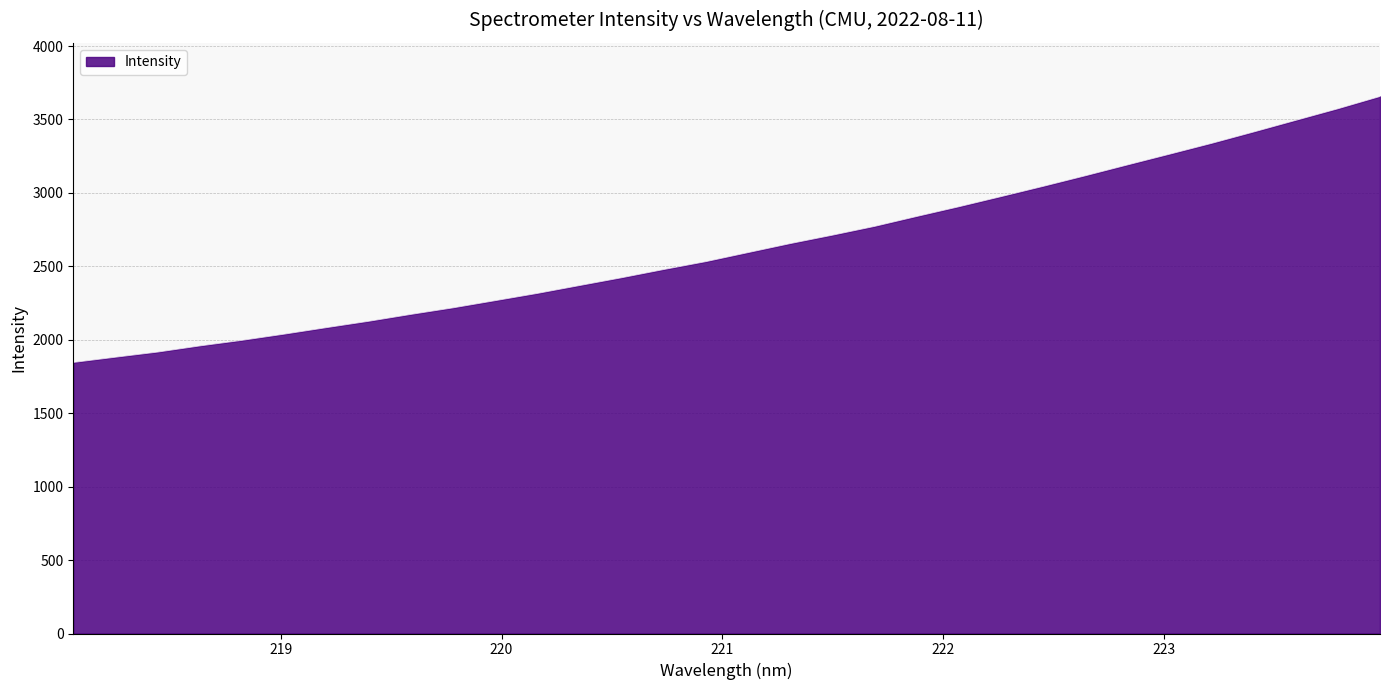

What is the difference between the maximum and minimum values?

1810.9